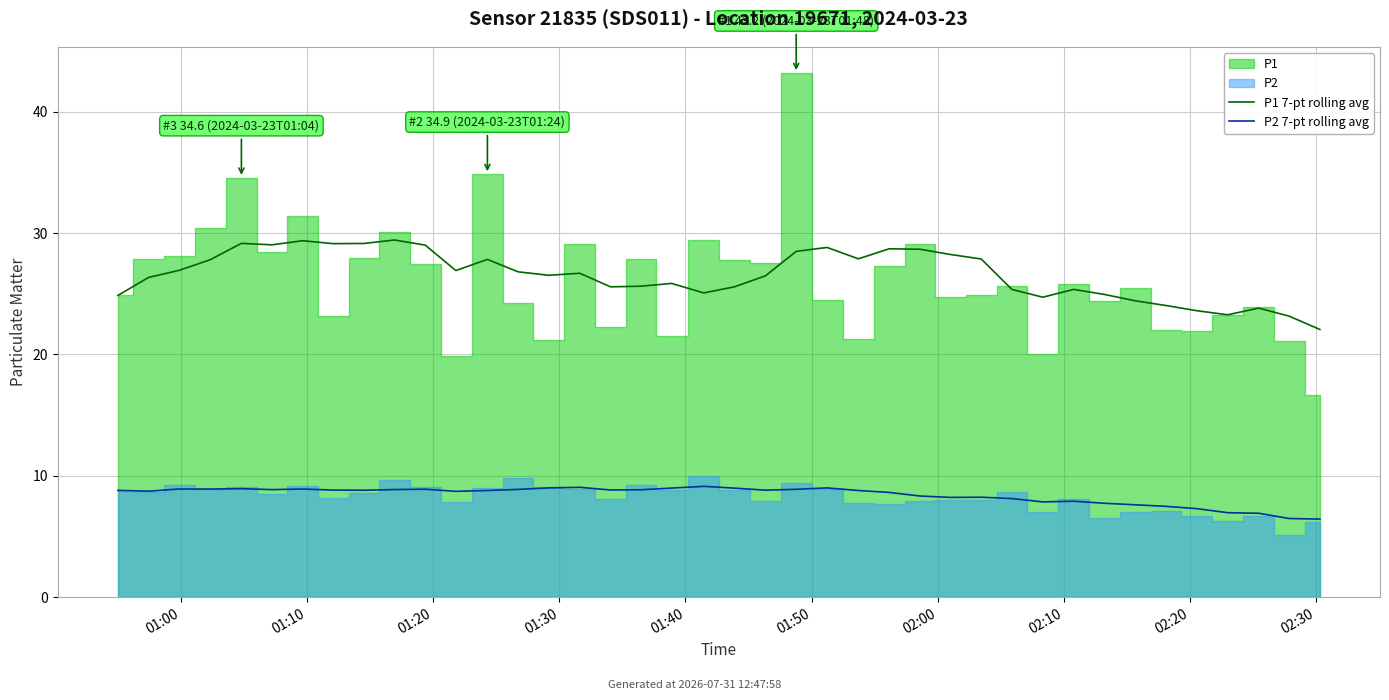

What is the difference between the highest and lowest values at 11?

18.2